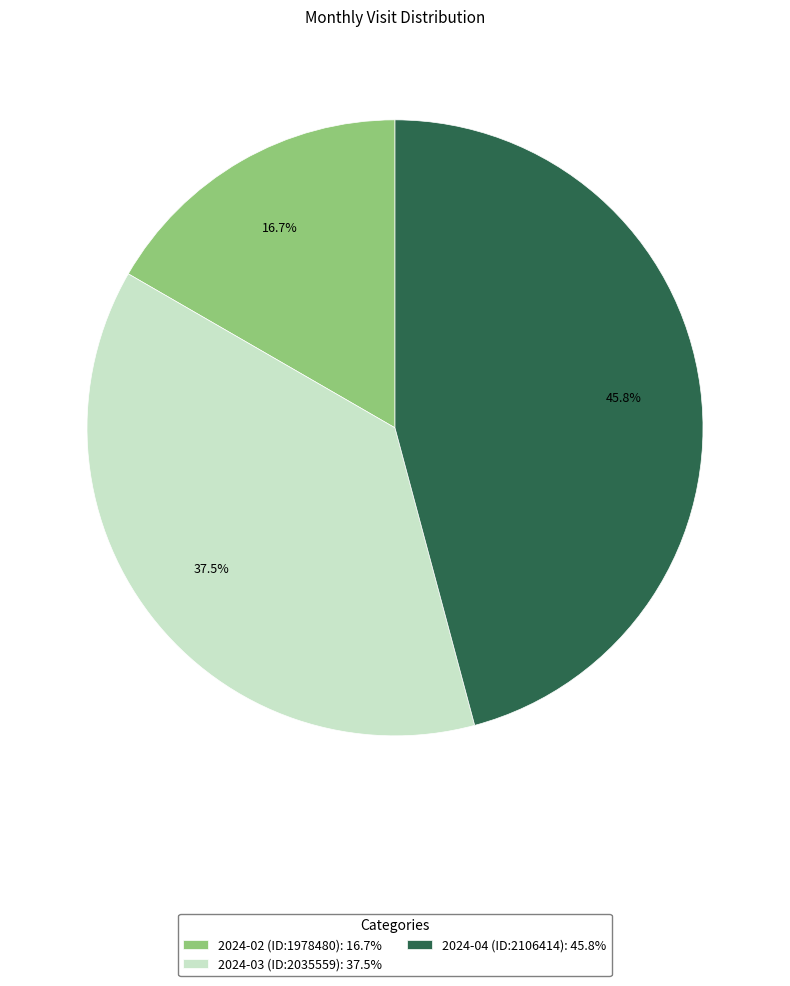

Approximately how many times larger is the value at 2024-02 (ID:1978480): 16.7% compared to 2024-04 (ID:2106414): 45.8%?

0.4